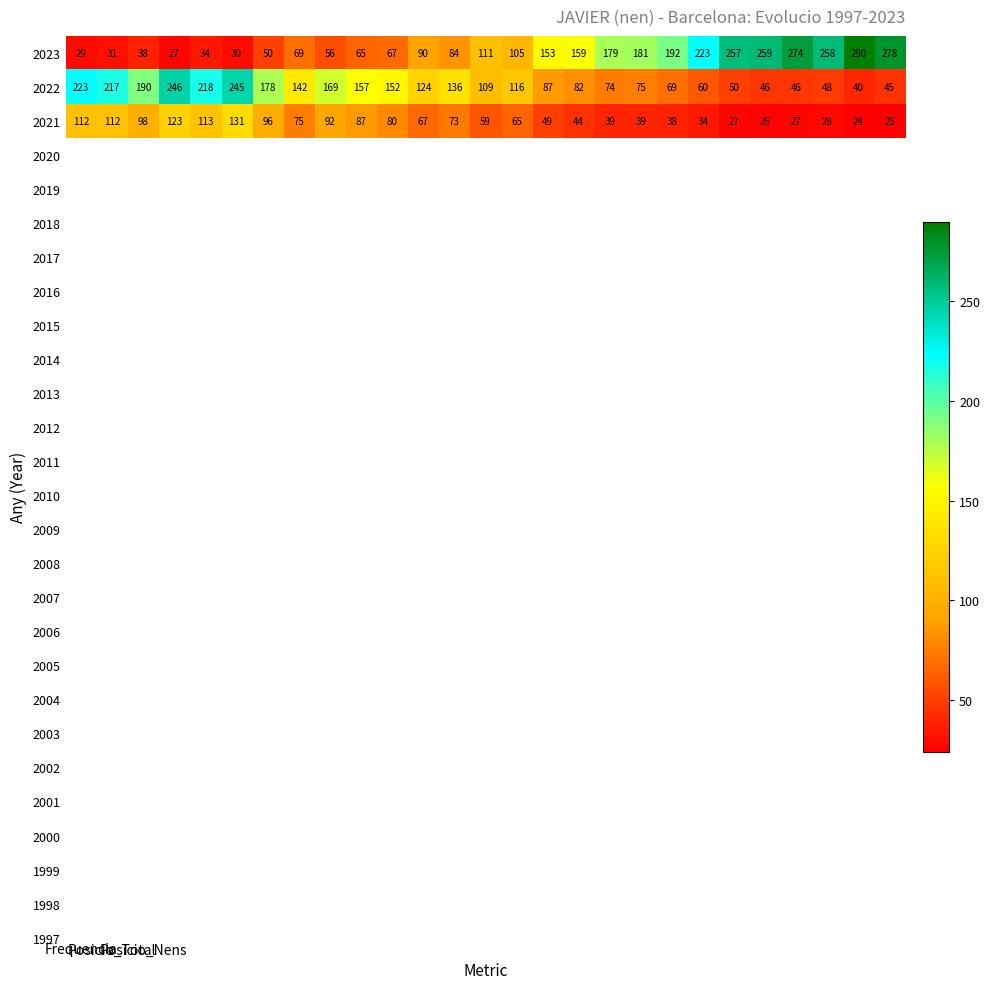

Which series has the largest range (max minus min)?

2023